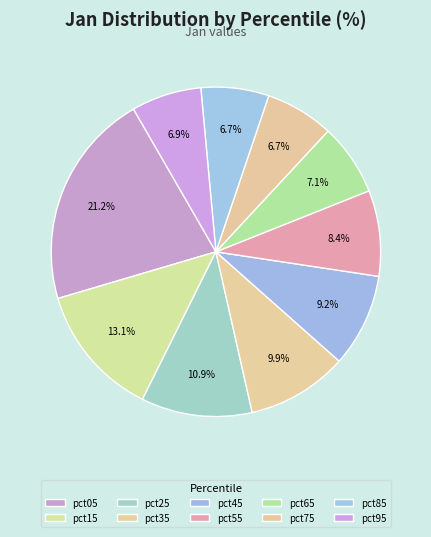

What percentage is the pct85 slice, to the nearest percent?

7%